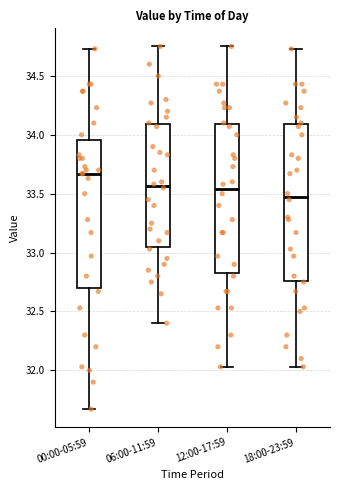

Reading left to right, read every box against the y-axis: the position of its median line, the range the box covers, and the ends of its whiskers. The values are not printed on the chart, so give them approximately, as read against the axis.

00:00-05:59: median 33.65, box 32.70 to 33.95, whiskers 31.65 to 34.75
06:00-11:59: median 33.55, box 33.05 to 34.10, whiskers 32.40 to 34.75
12:00-17:59: median 33.55, box 32.85 to 34.10, whiskers 32.05 to 34.75
18:00-23:59: median 33.50, box 32.75 to 34.10, whiskers 32.05 to 34.75